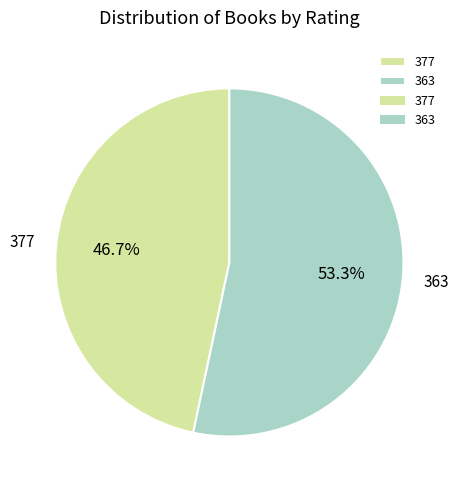

Count the number of slices in the pie.

2